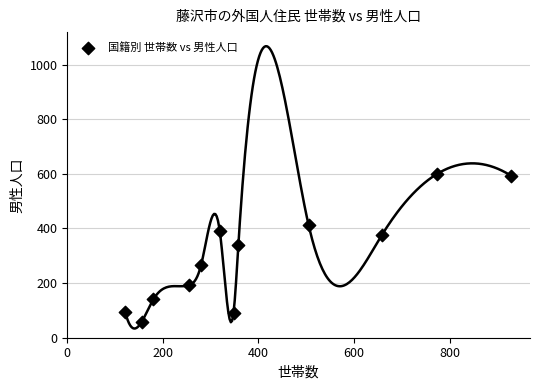

What is the range of Y values (max minus min)?

541